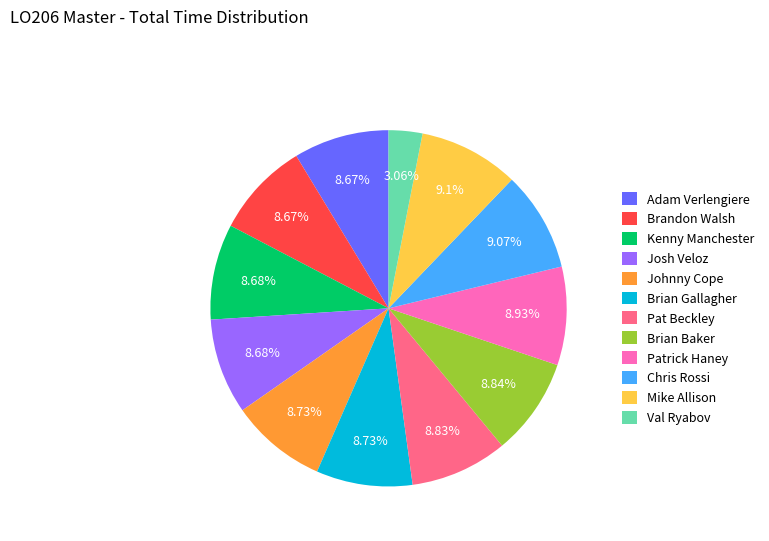

Which slice is the smallest?

Val Ryabov